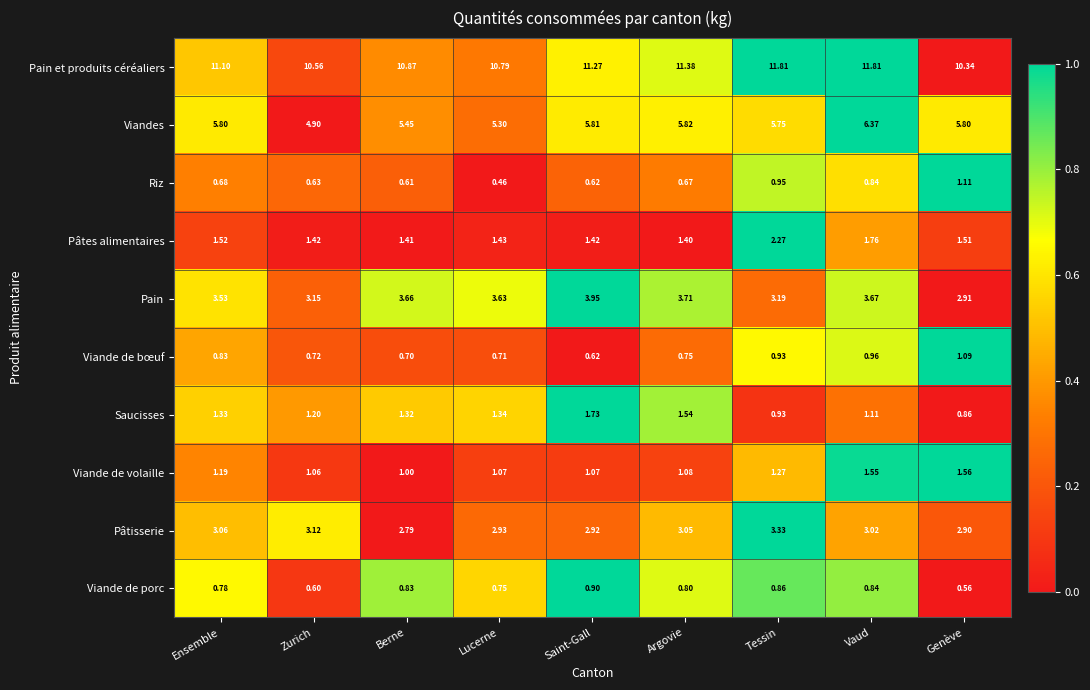

Count the number of categories in the chart.

9